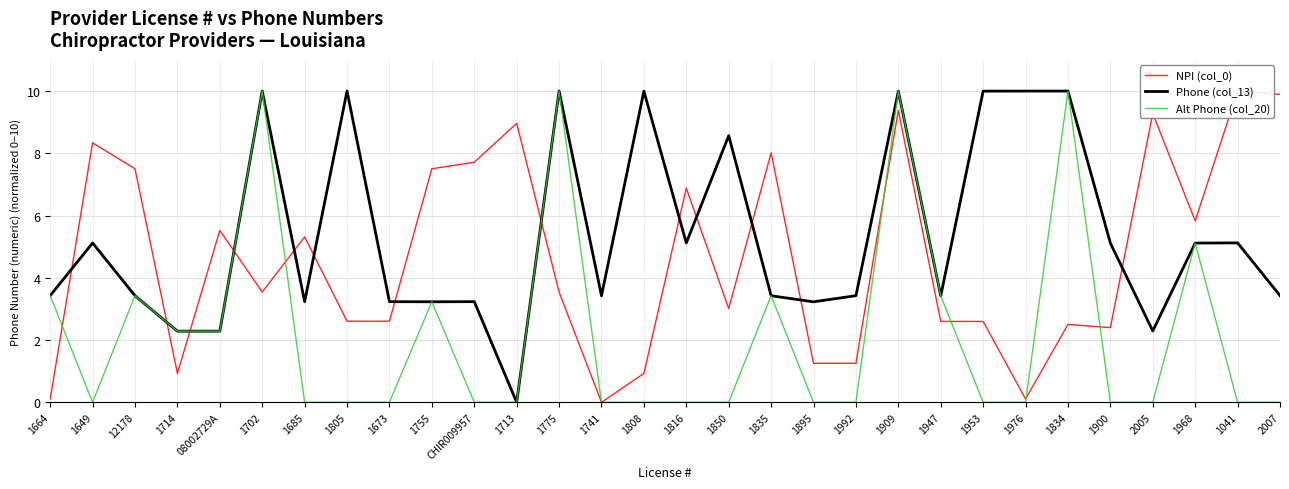

How many lines are shown in the chart?

3